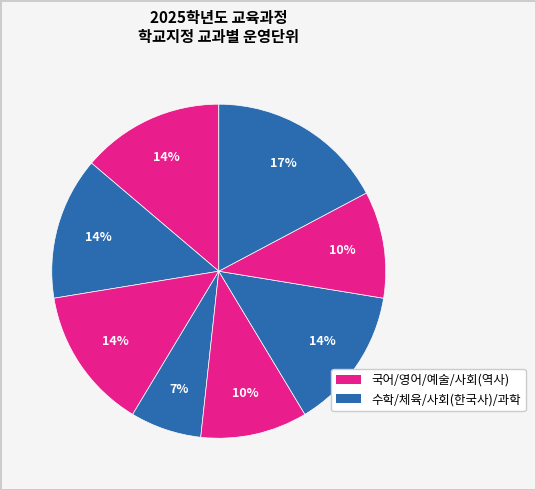

How many slices are in this pie chart?

8